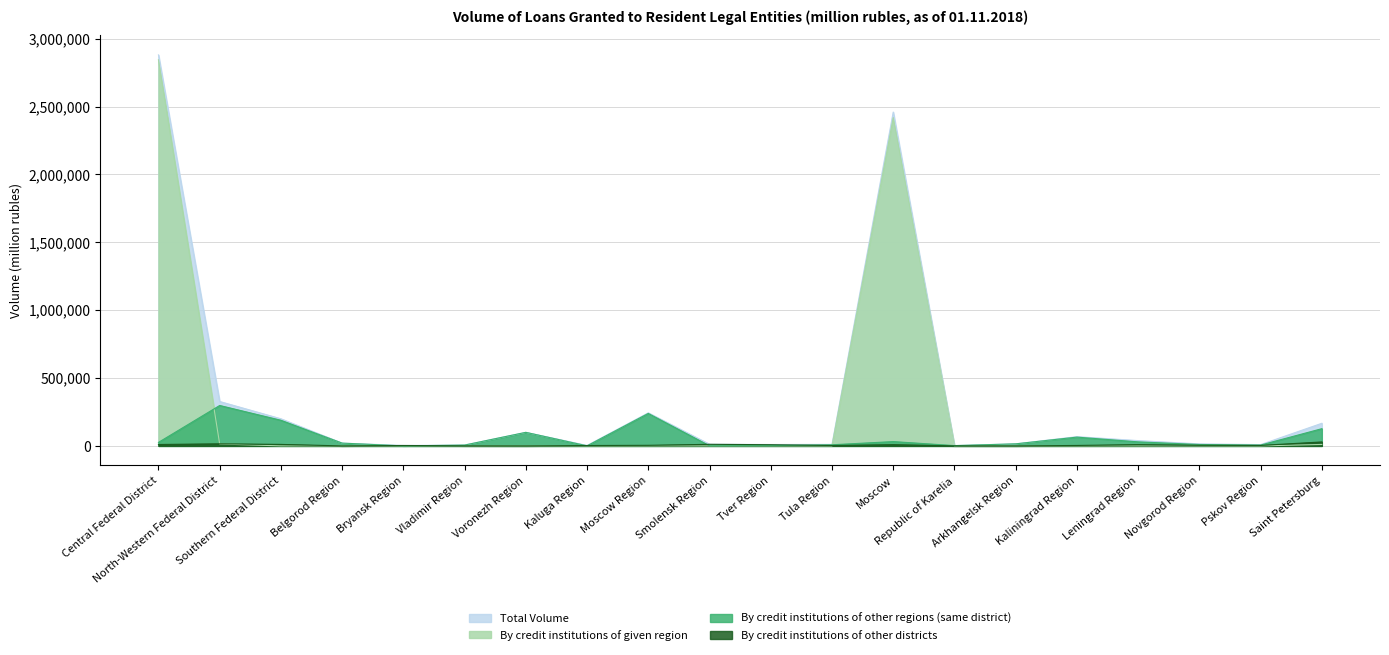

Does the chart display data point markers on the line(s)?

No